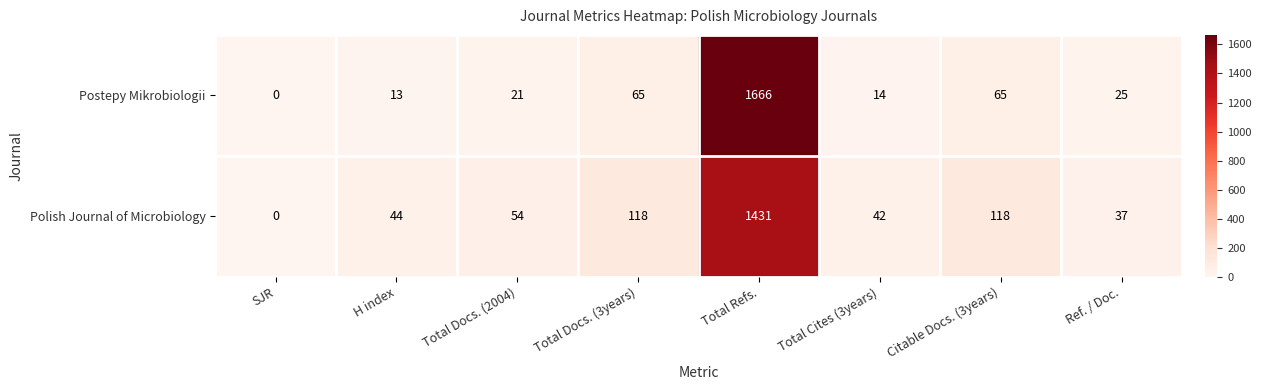

Reading right to left, list all the values displayed in this chart.

Postepy Mikrobiologii: Ref. / Doc.=25	Citable Docs. (3years)=65	Total Cites (3years)=14	Total Refs.=1666	Total Docs. (3years)=65	Total Docs. (2004)=21	H index=13	SJR=0
Polish Journal of Microbiology: Ref. / Doc.=37	Citable Docs. (3years)=118	Total Cites (3years)=42	Total Refs.=1431	Total Docs. (3years)=118	Total Docs. (2004)=54	H index=44	SJR=0